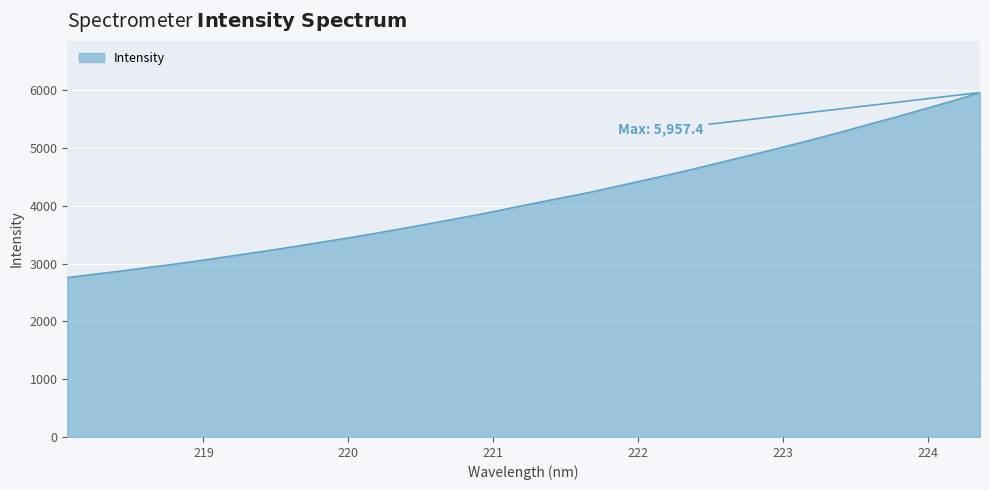

What is the minimum value shown in the chart?

2758.5